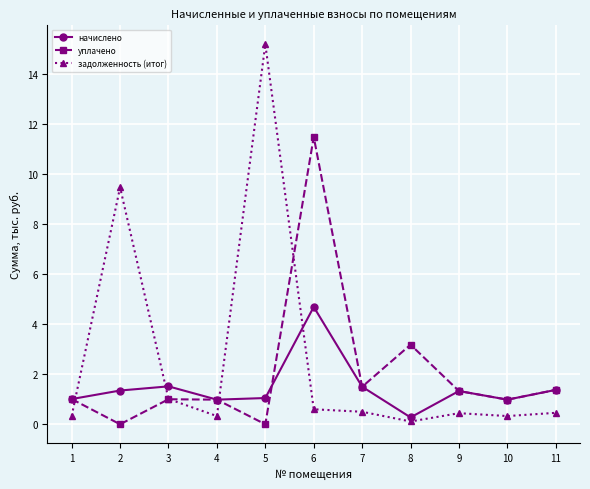

What is the difference between the maximum and minimum values in the задолженность (итог) series?

15.1